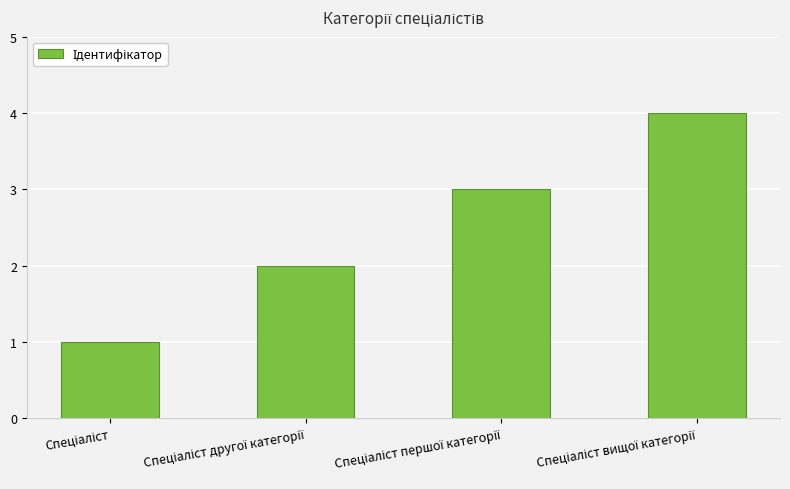

What is the difference between the maximum and minimum values?

3